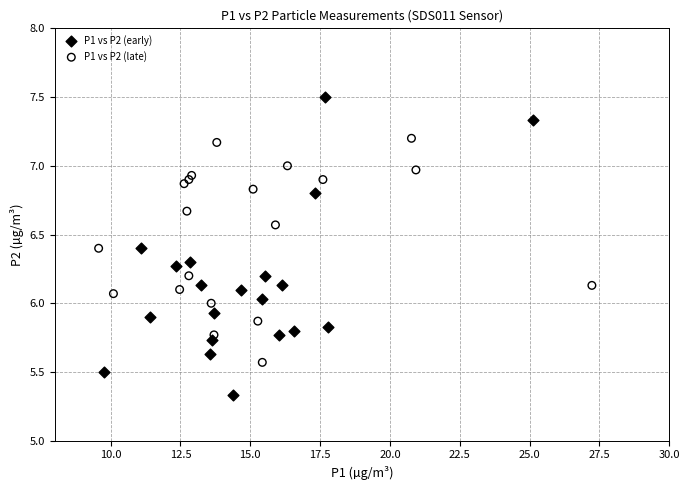

Which series has the largest Y range (max minus min)?

P1 vs P2 (early)